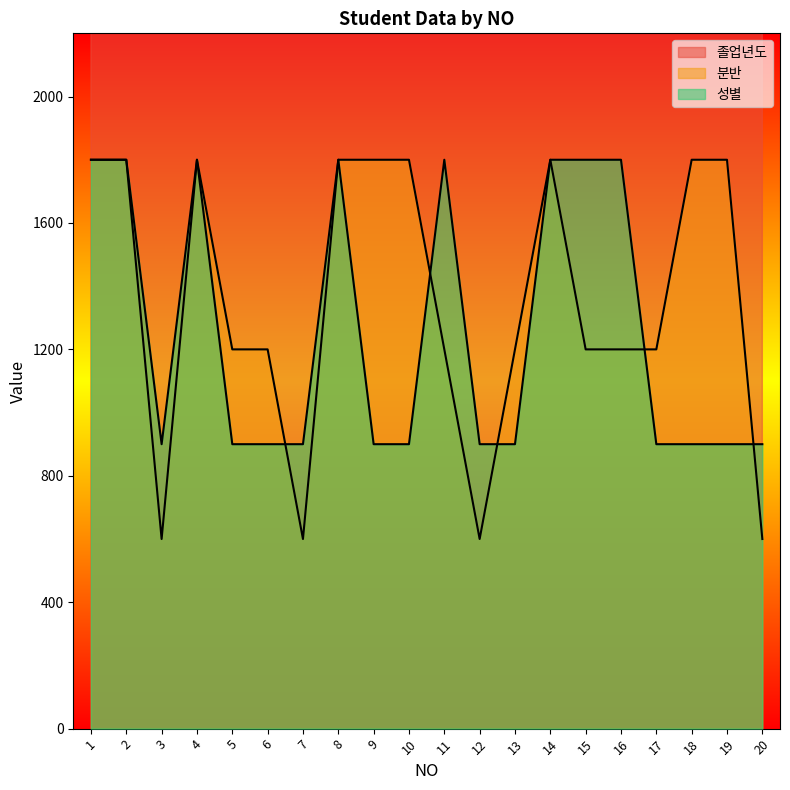

At which label does 분반 first exceed 1200?

1